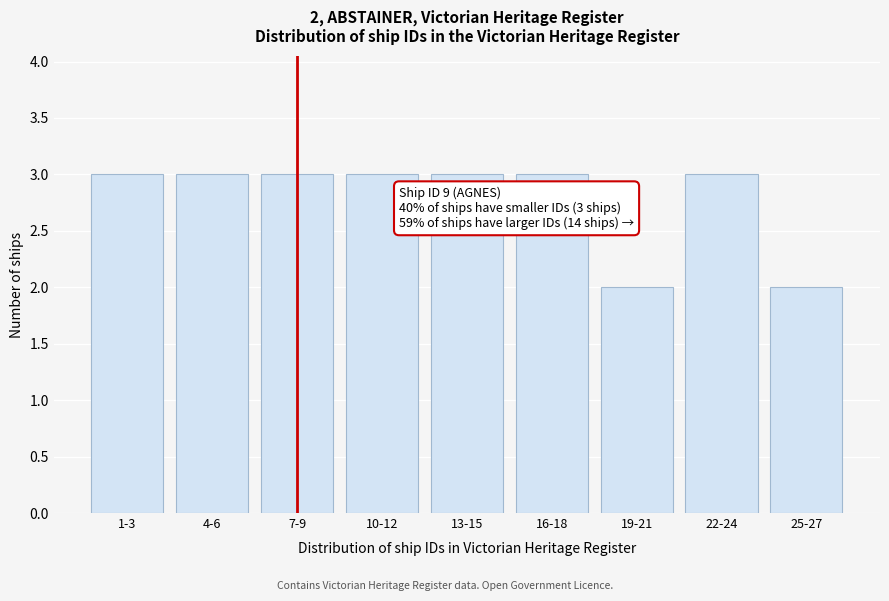

Reading left to right, transcribe all the data shown in this chart.

1-3=3	4-6=3	7-9=3	10-12=3	13-15=3	16-18=3	19-21=2	22-24=3	25-27=2